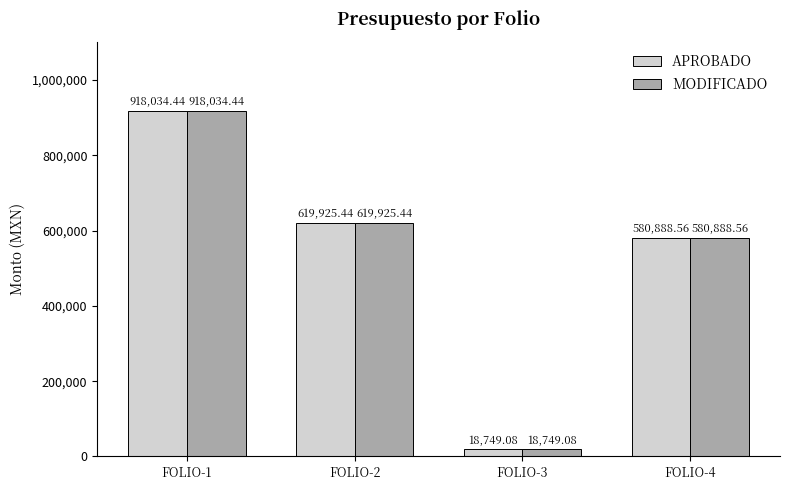

Are the bars grouped side by side (vs. stacked)?

Yes